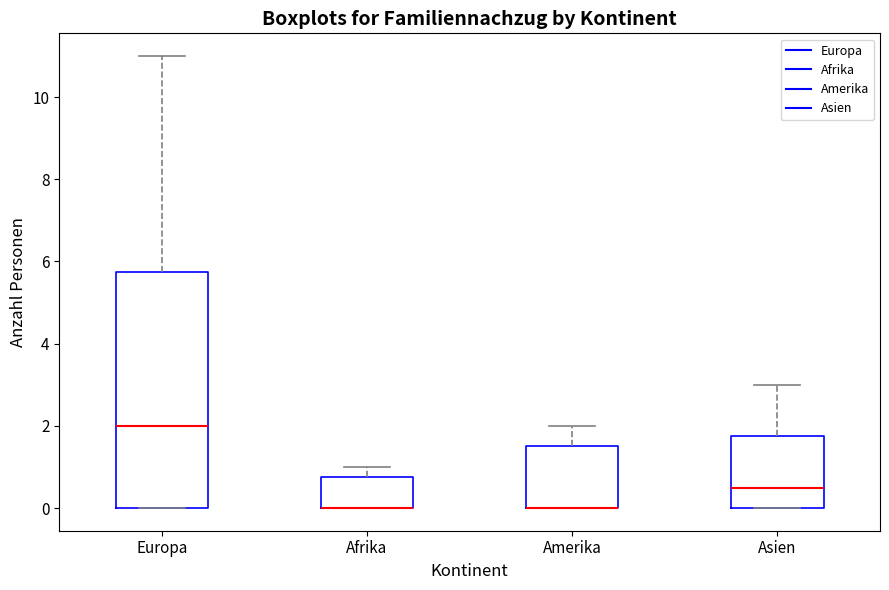

Comparing the boxes themselves (not the whiskers), which one is the tallest?

Europa